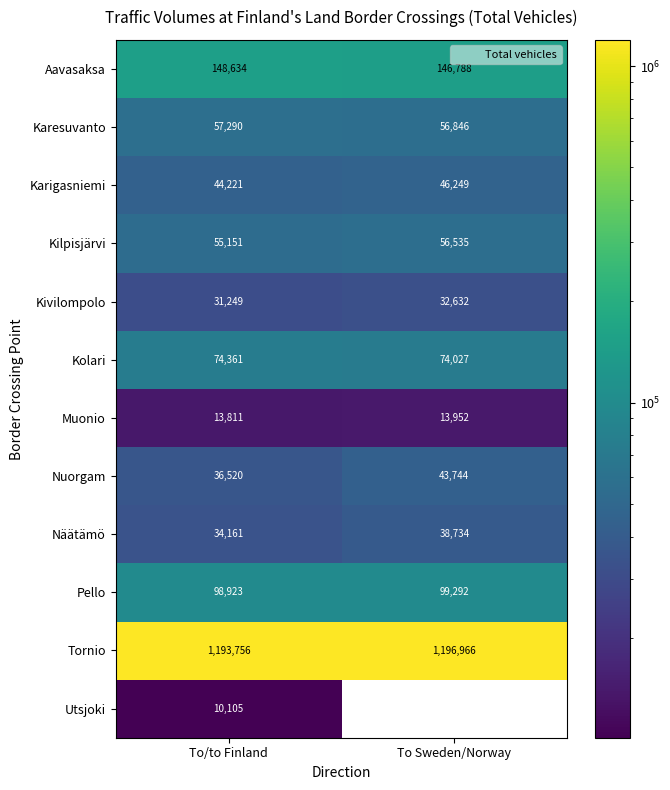

Which series has the largest total across all categories?

Tornio